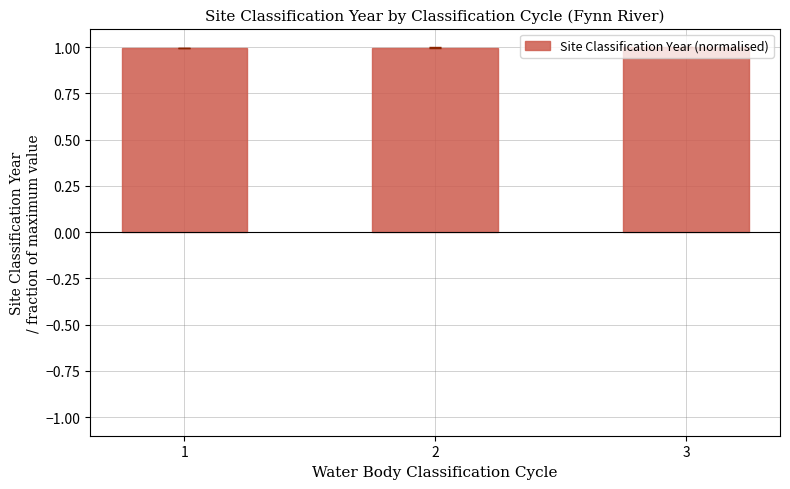

What is the greatest value displayed?

1.0